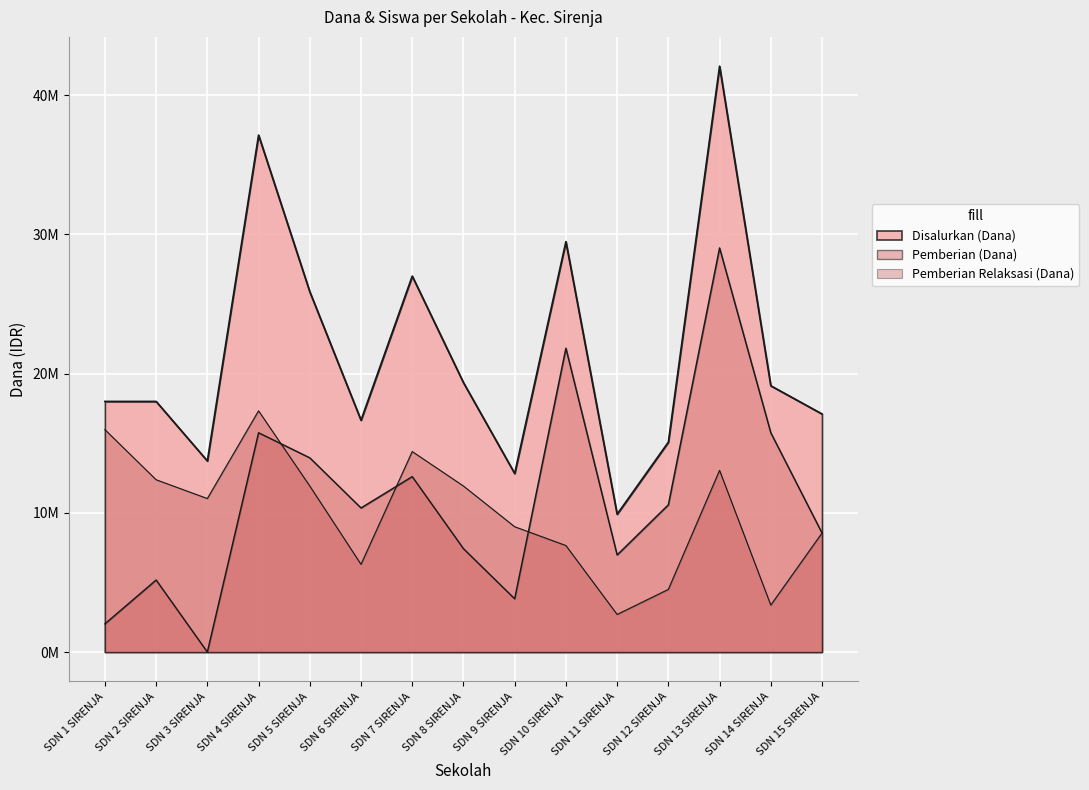

What is the total value across all series at SDN 14 SIRENJA?

38250000